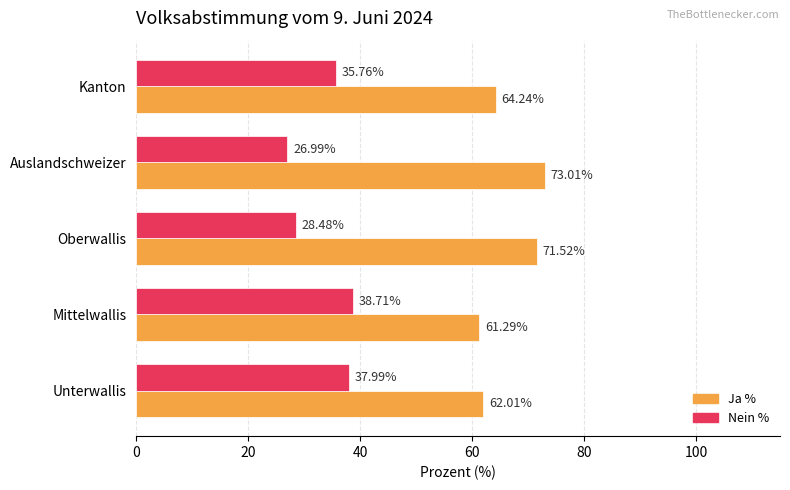

How many data points does each series have?

5